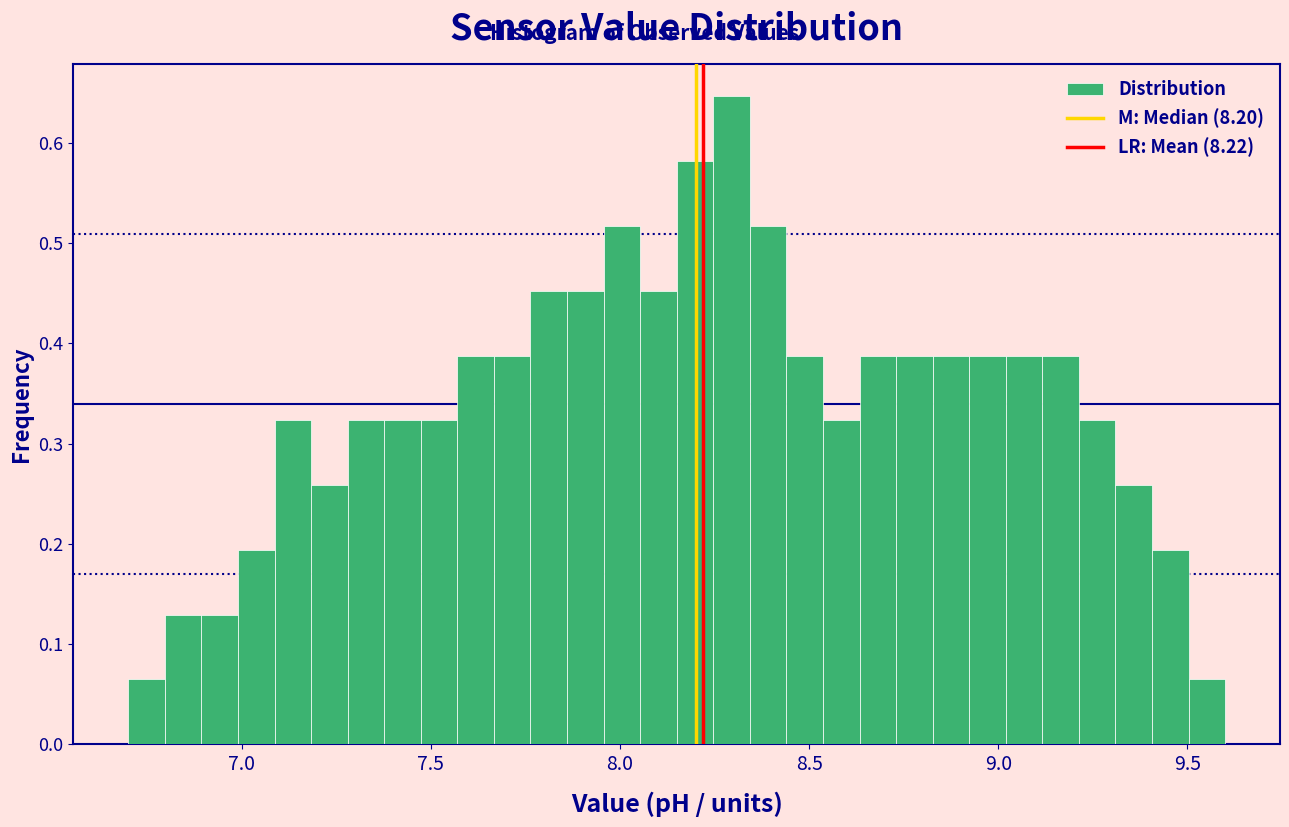

Around what value on the x-axis is the tallest bar? Give the approximate position of its centre, as read against the axis.

8.30